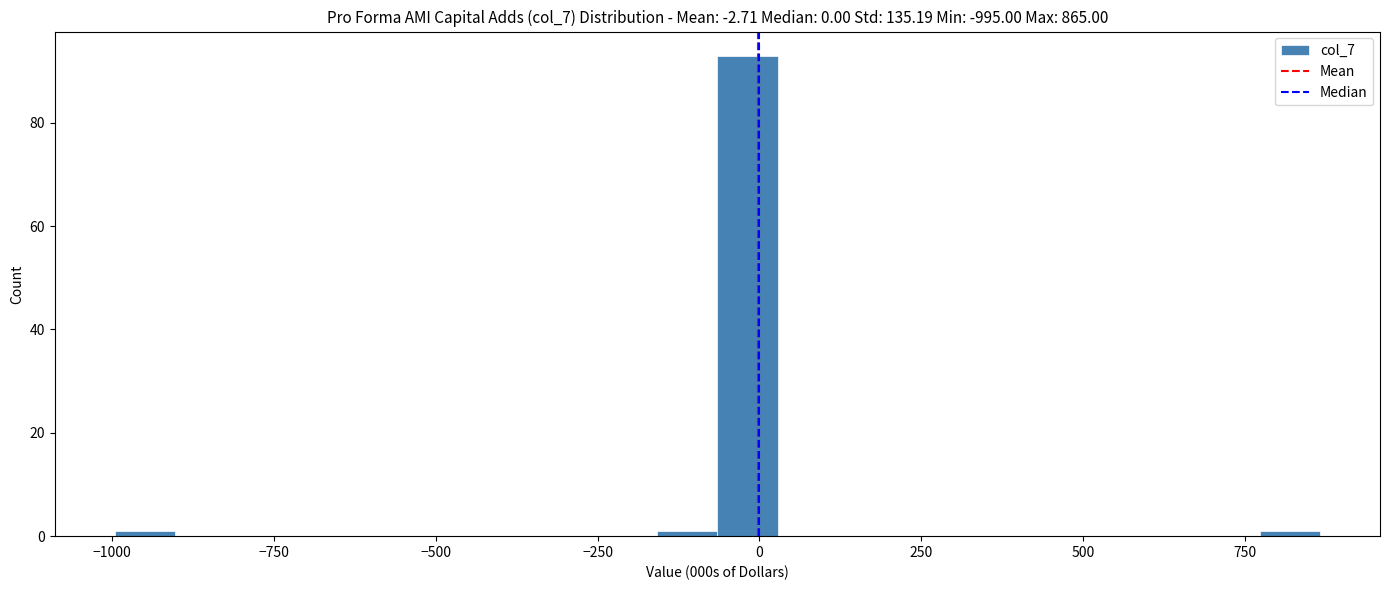

Read against the x-axis, roughly where is the centre of the tallest bar?

0